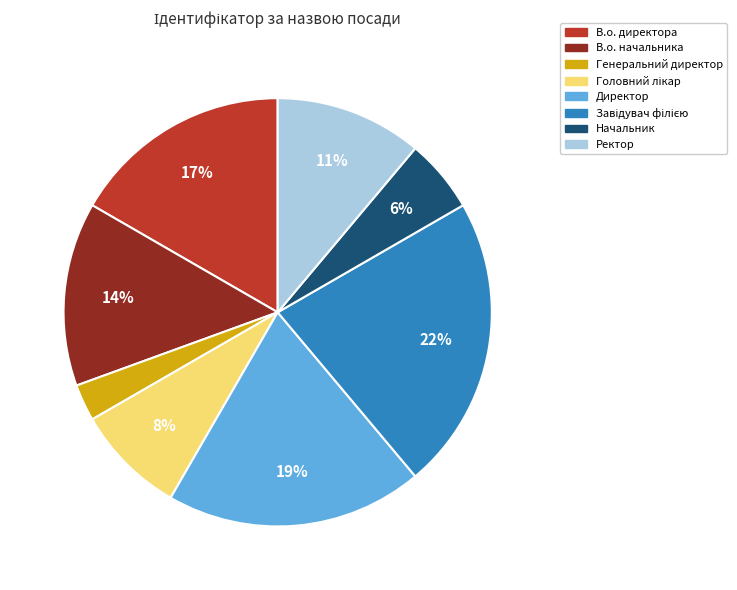

Does В.о. директора represent more than half of the total?

No